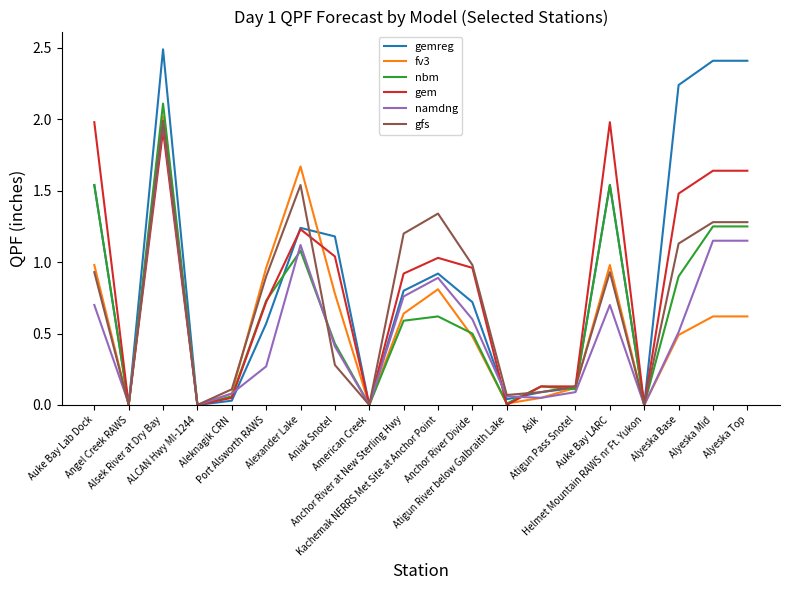

What is the difference between the second highest and minimum values in the gfs series?

1.5